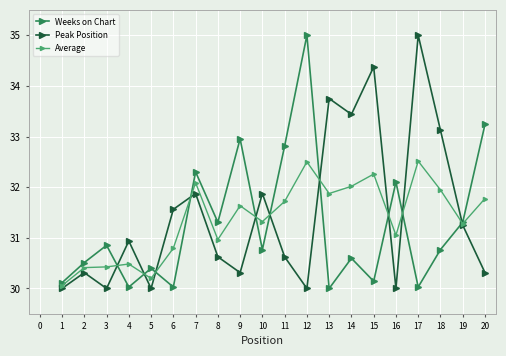

How many values in the Average series are below 31?

7